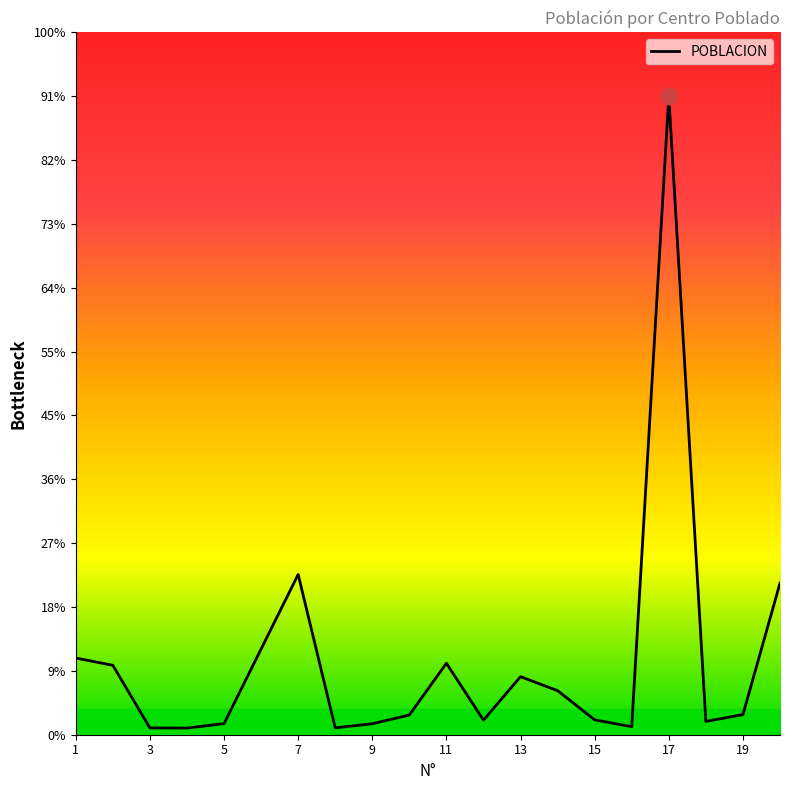

Reading left to right, extract all data points from this chart.

23202	21000	2059	2010	3356	25930	48470	2082	3321	5960	21619	4406	17551	13330	4495	2430	193154	4029	6074	45864